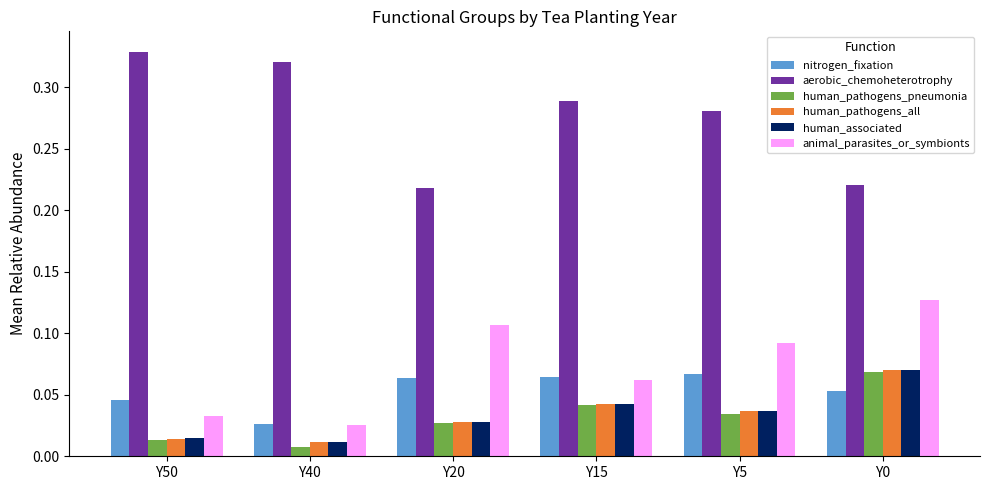

Between Y50 and Y0, which series saw the biggest shift?

aerobic_chemoheterotrophy